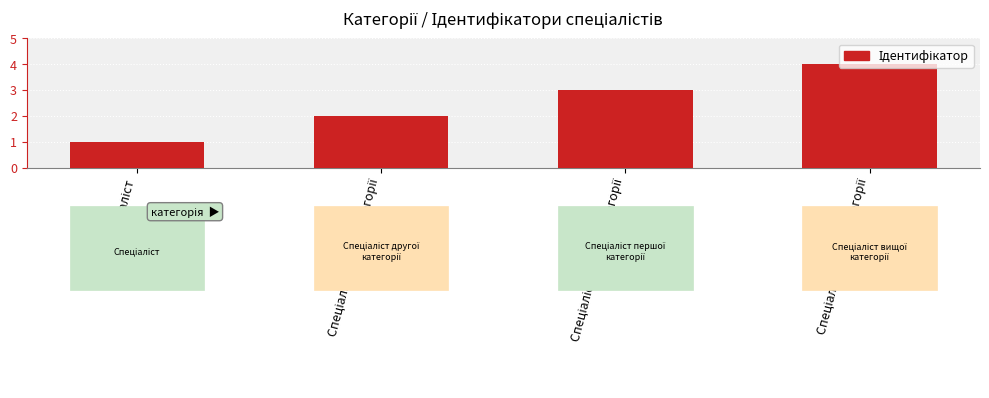

Reading left to right, extract all data points from this chart.

1	2	3	4